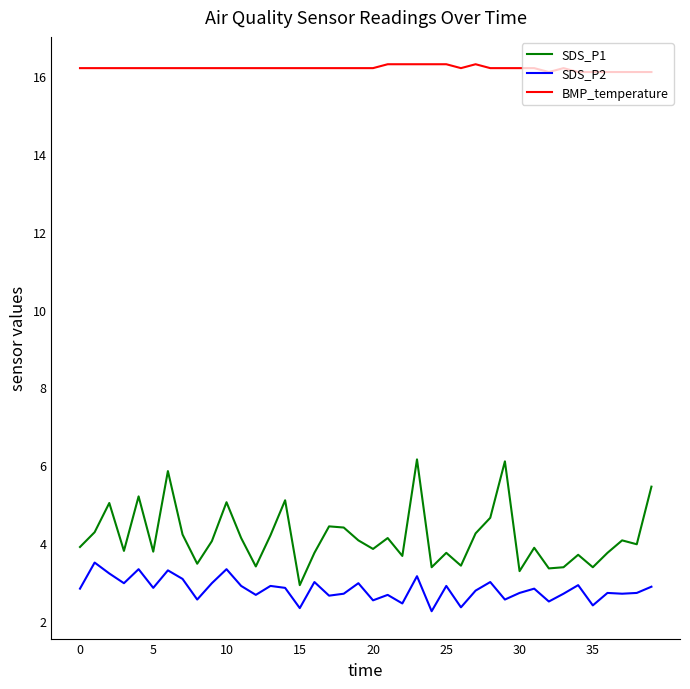

What is the maximum value shown in the chart?

16.3